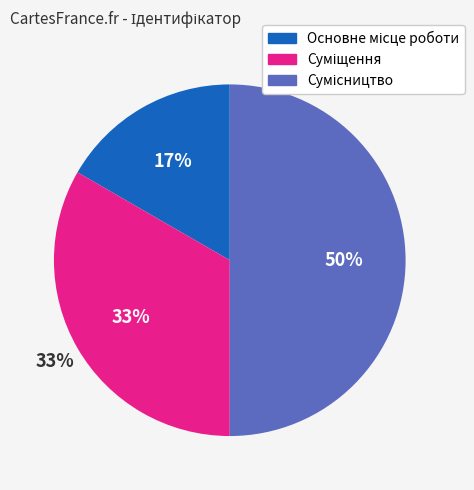

What is the largest slice in the pie chart?

Сумісництво